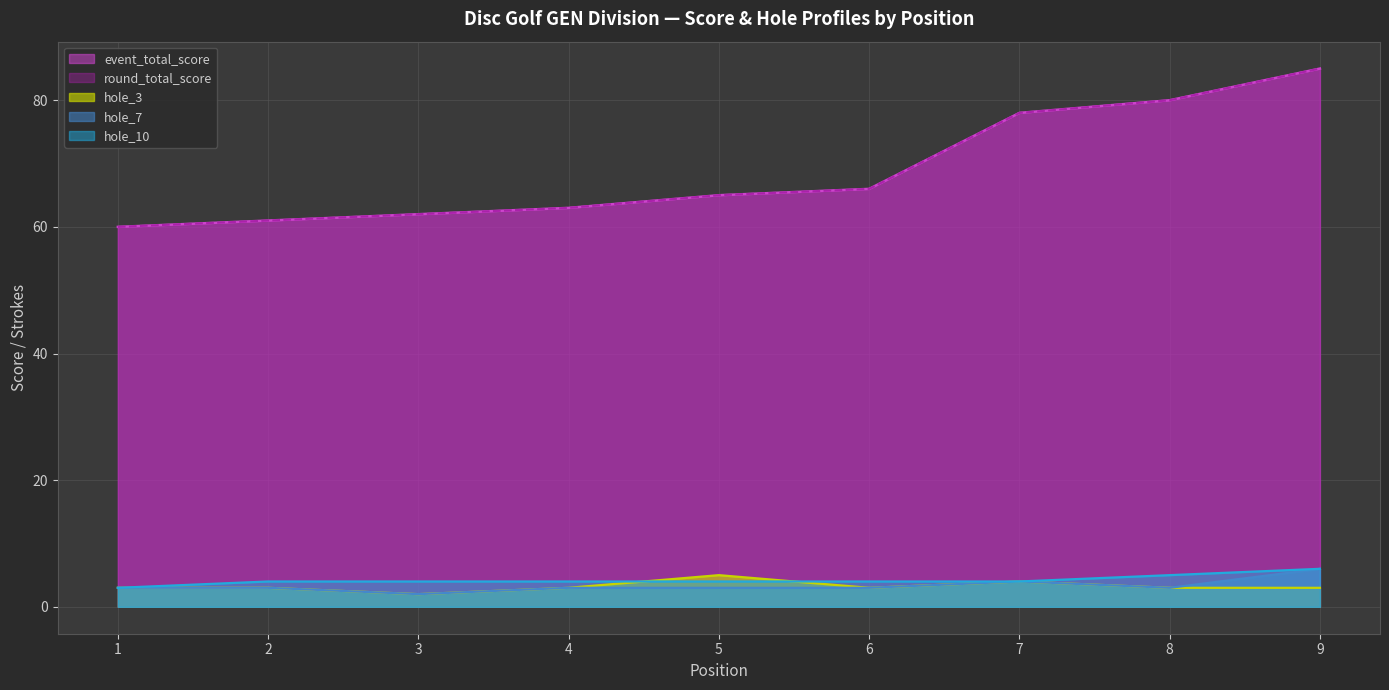

Between 3 and 4, which series saw the biggest shift?

event_total_score